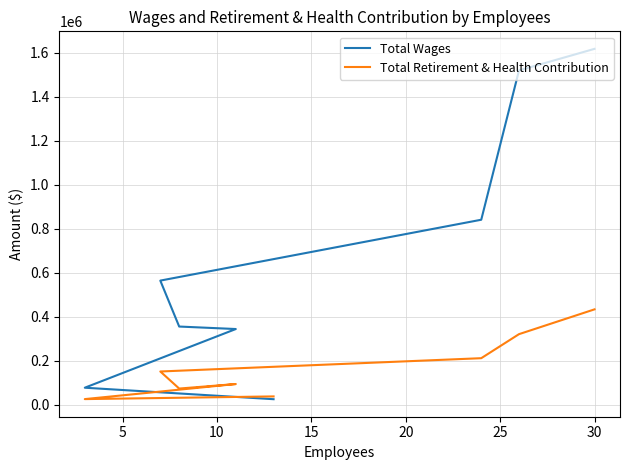

What is the maximum value shown in the chart?

1616941